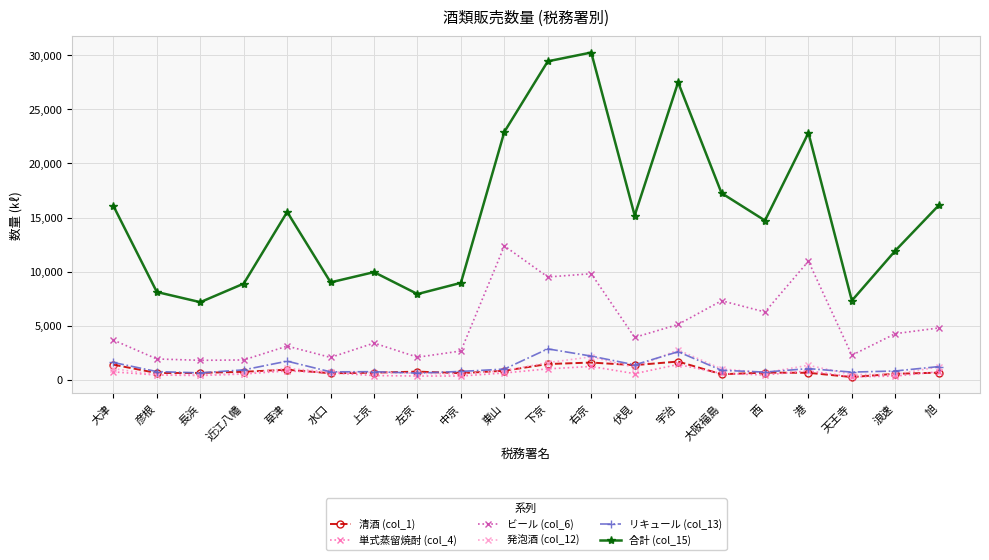

What is the average value of the 単式蒸留焼酎 (col_4) series?

646